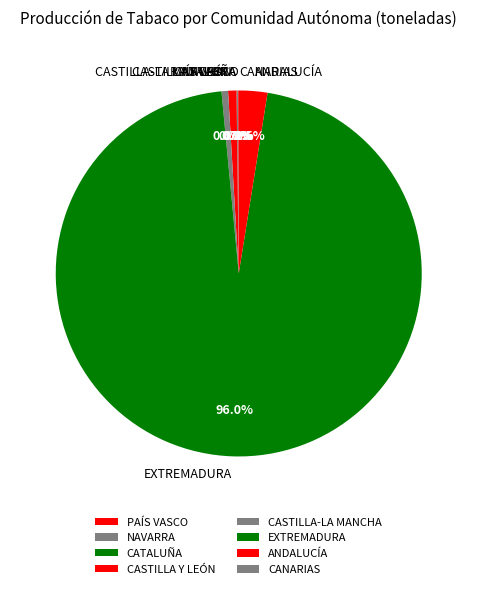

Approximately how many times larger is the value at ANDALUCÍA compared to CASTILLA-LA MANCHA?

4.3